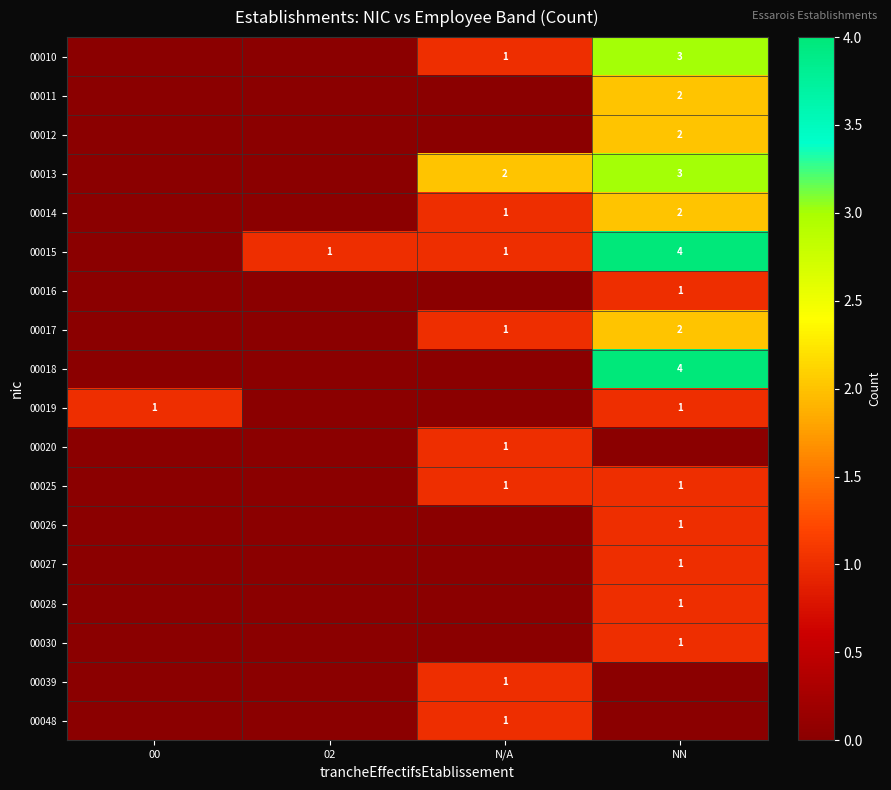

The 00014 series shows 1 at N/A. True or false?

True